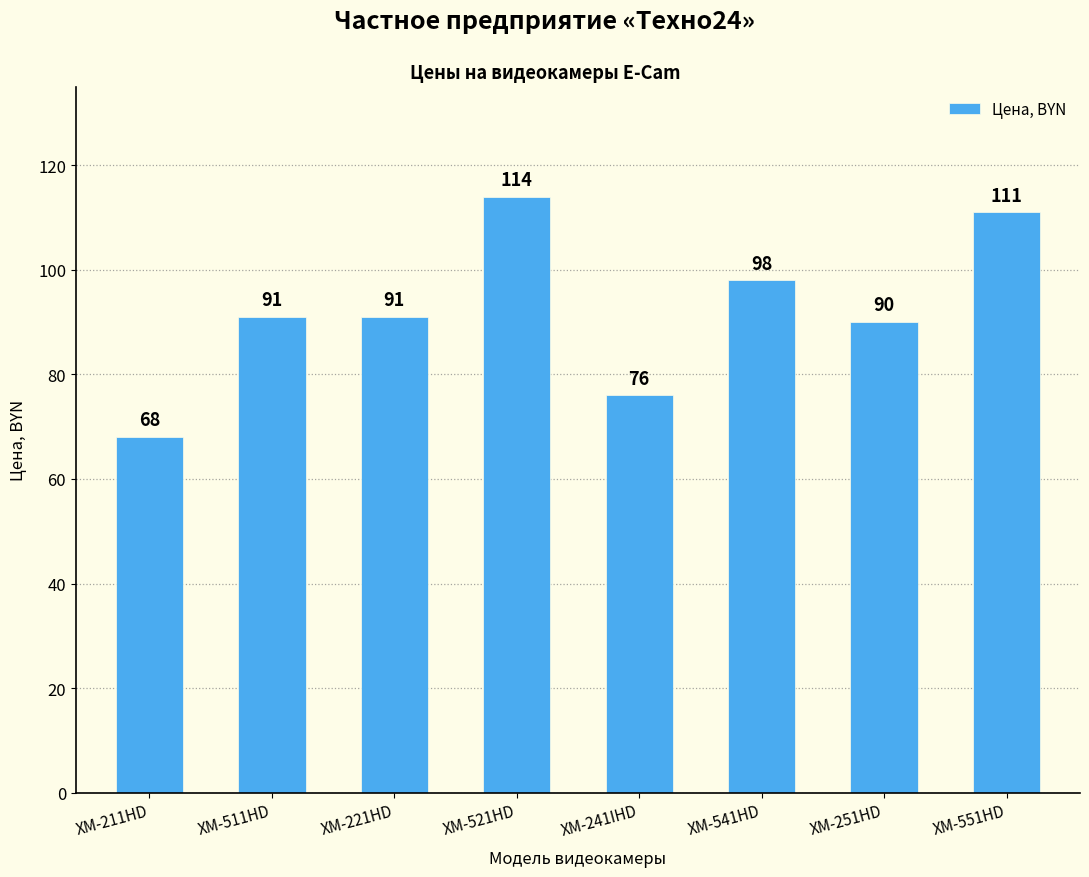

What is the greatest value displayed?

114